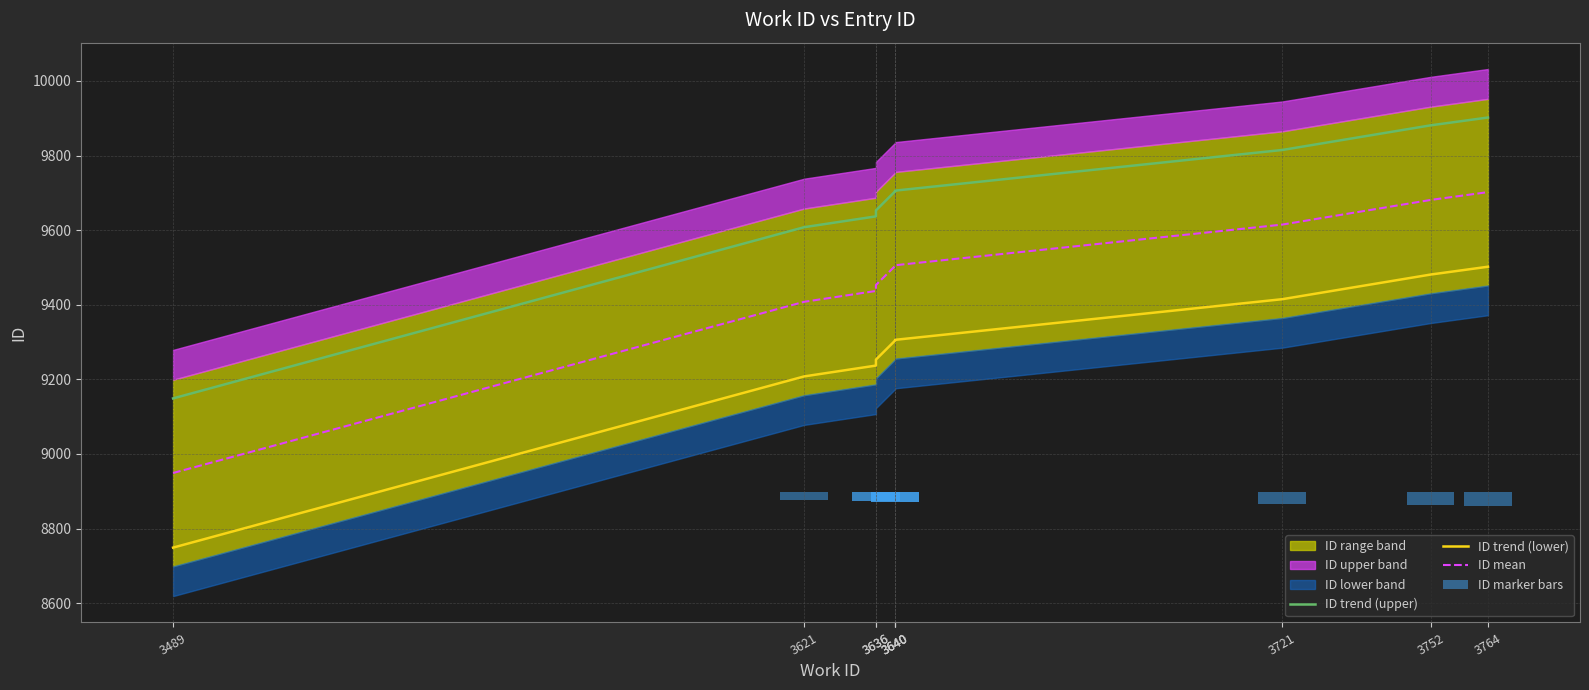

The ID marker bars series shows -25.2 at 3636. True or false?

True